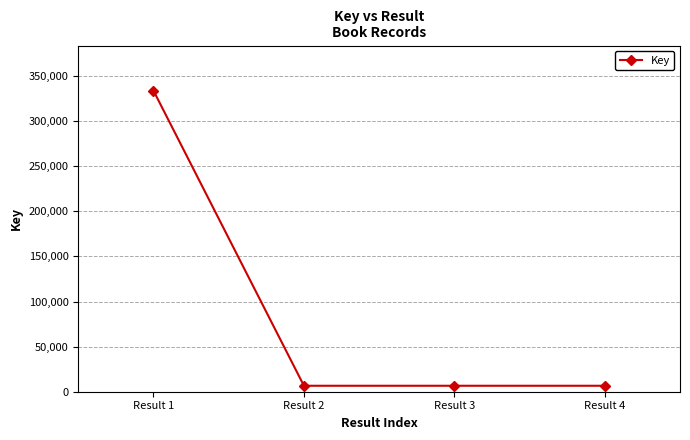

What is the difference between the maximum and minimum values?

327072